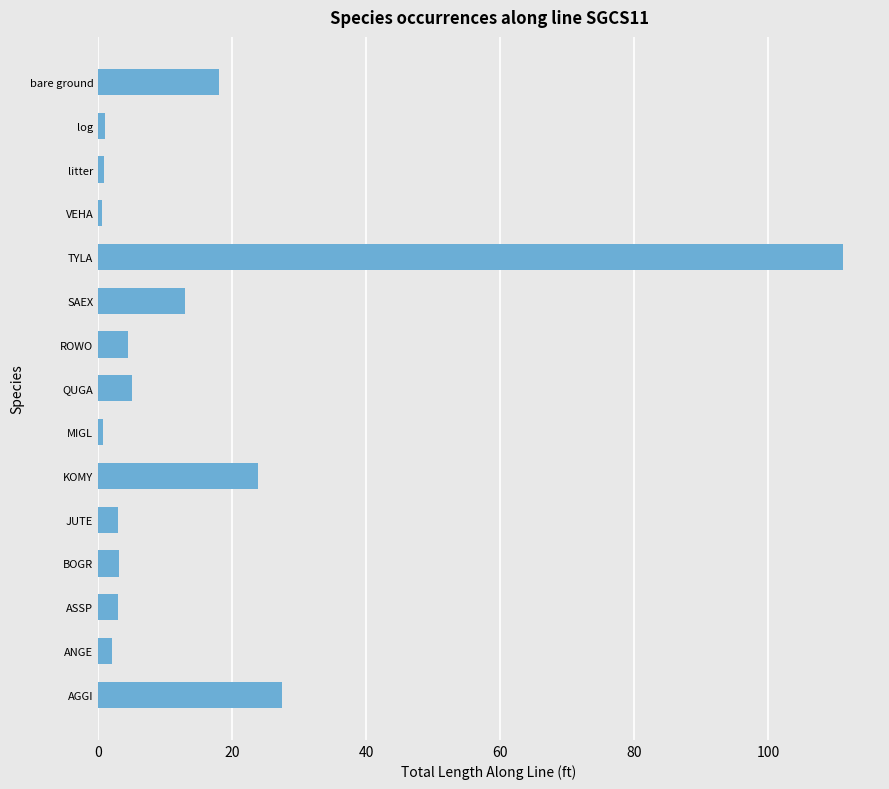

What is the maximum value shown in the chart?

111.1